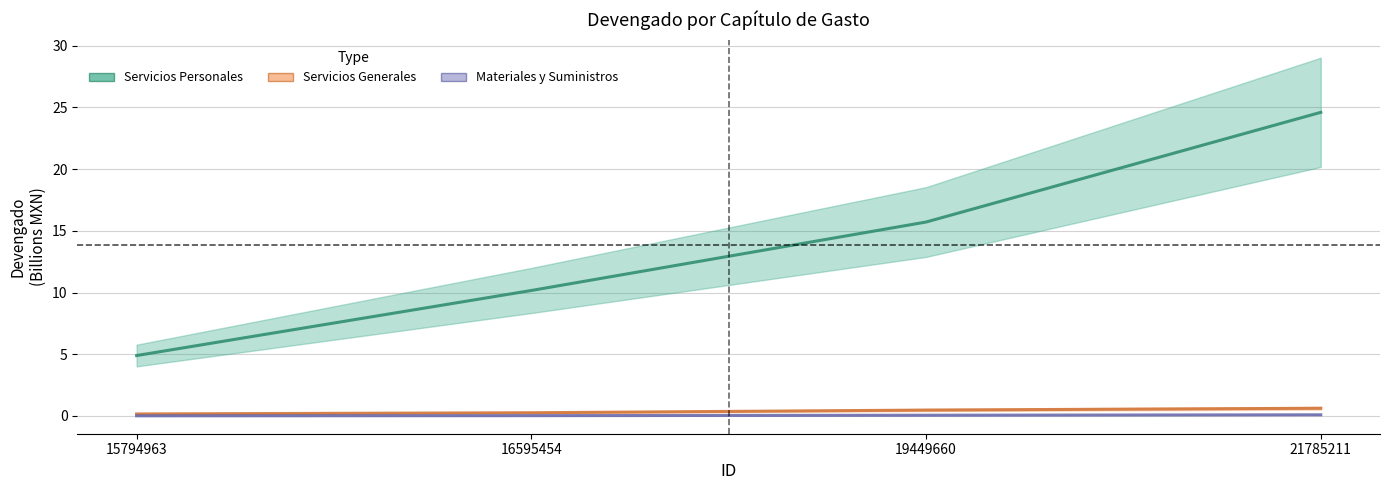

The Servicios Personales series shows 15.7 at 19449660. True or false?

True